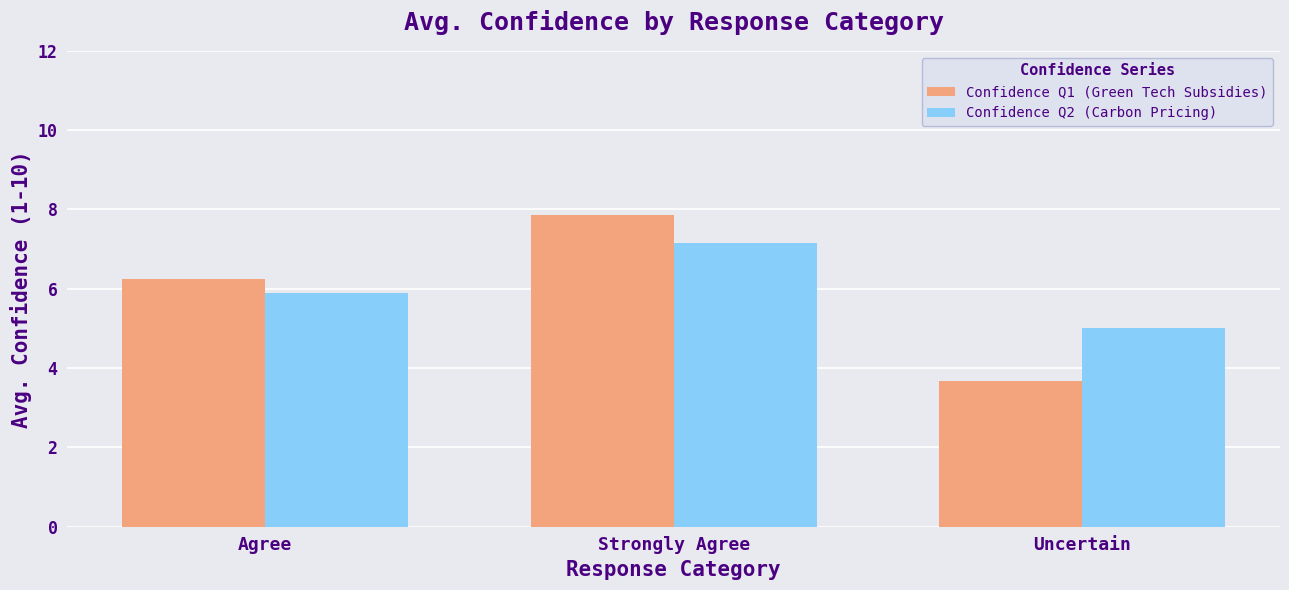

Which series has the widest spread of values?

Confidence Q1 (Green Tech Subsidies)